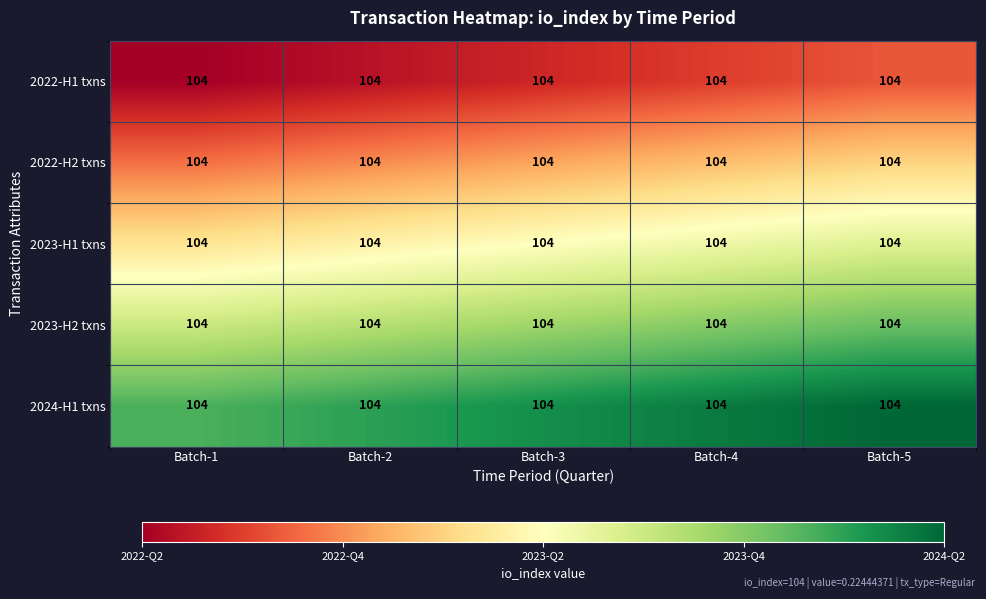

The 2022-H2 txns series shows 0.1 at Batch-4. True or false?

False